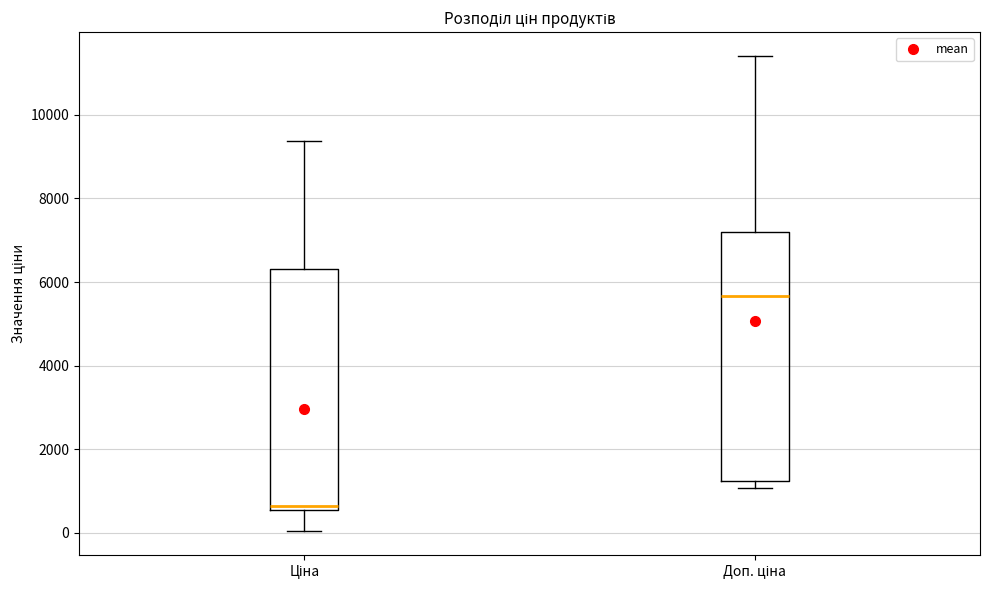

Where does the upper whisker of the box for Ціна end on the y-axis? The values are not printed on the chart, so give them approximately, as read against the axis.

9400